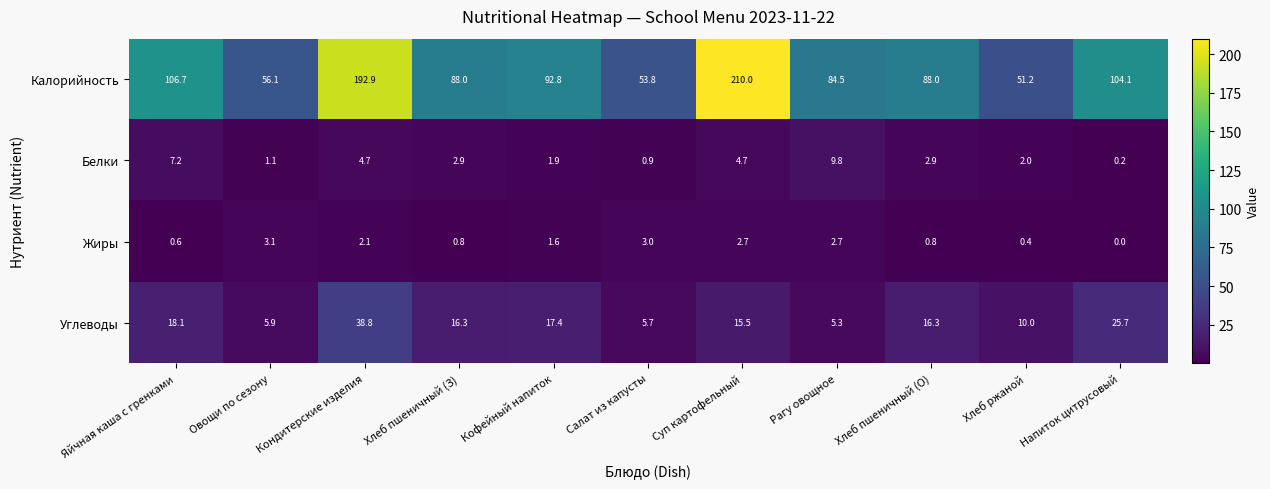

Which series changed the most between Хлеб пшеничный (З) and Хлеб ржаной?

Калорийность